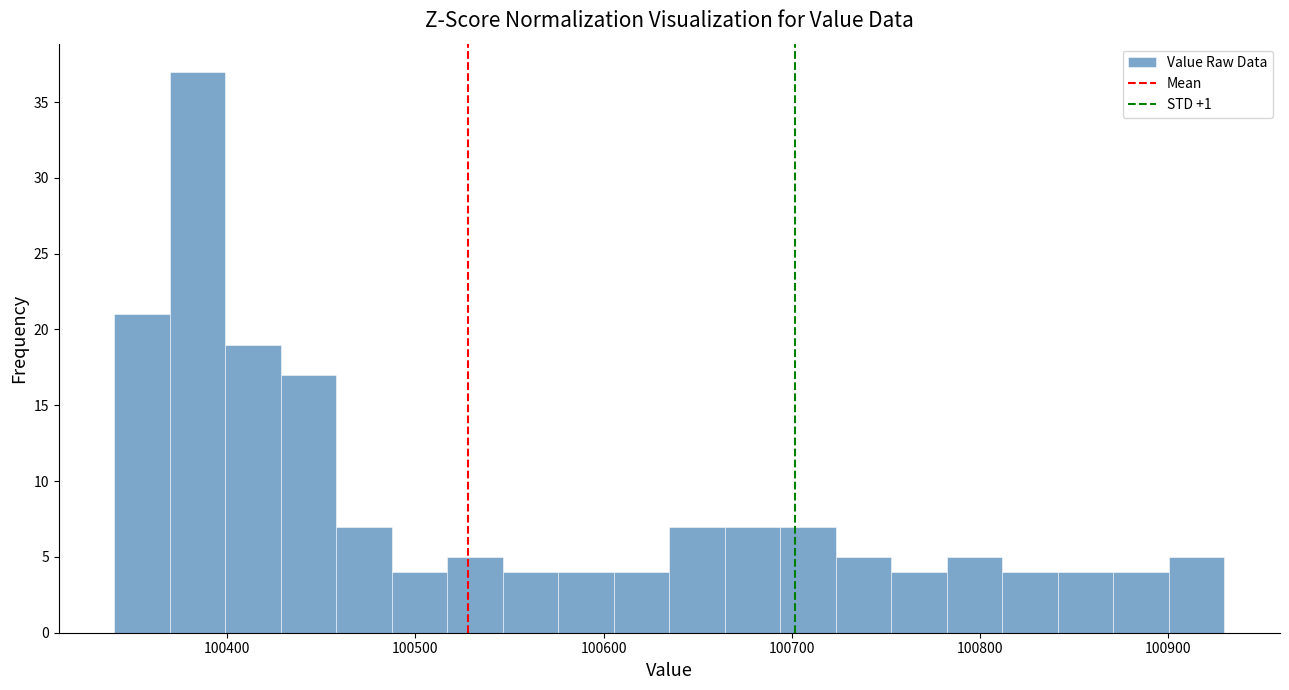

Read against the x-axis, roughly where is the centre of the tallest bar?

100380